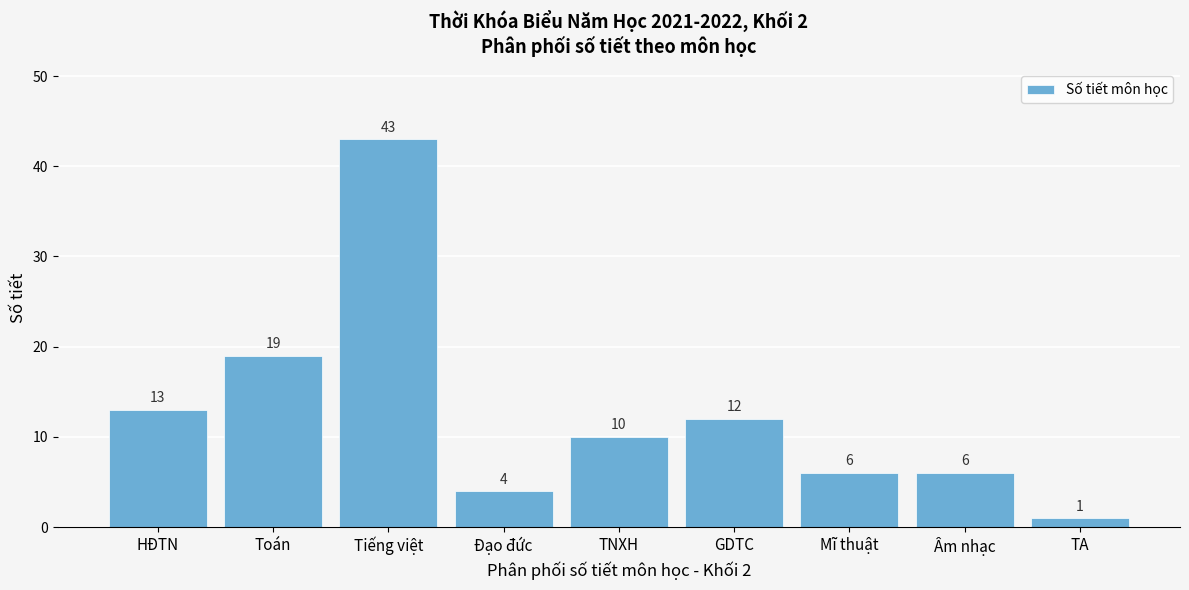

Reading right to left, extract all data points from this chart.

1	6	6	12	10	4	43	19	13